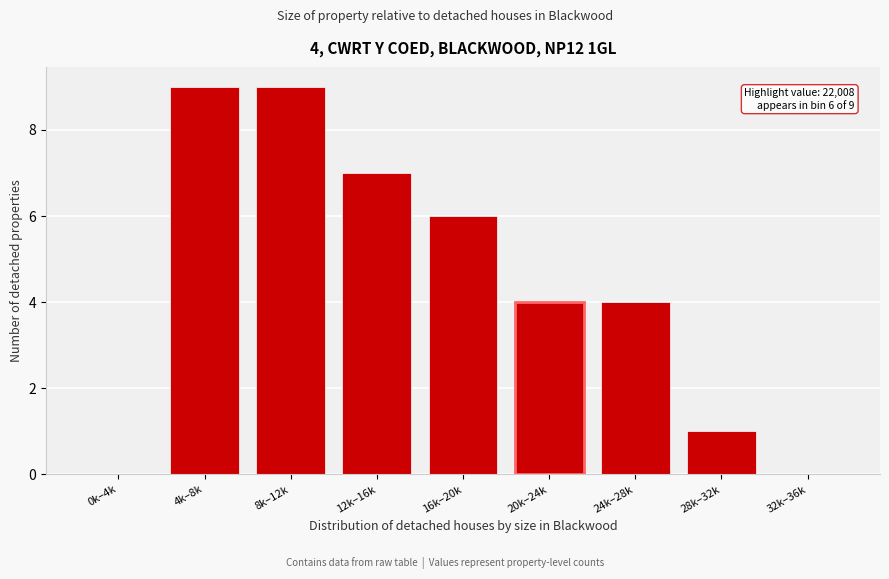

Reading right to left, what are all the values shown in this chart?

32k–36k=0	28k–32k=1	24k–28k=4	20k–24k=4	16k–20k=6	12k–16k=7	8k–12k=9	4k–8k=9	0k–4k=0